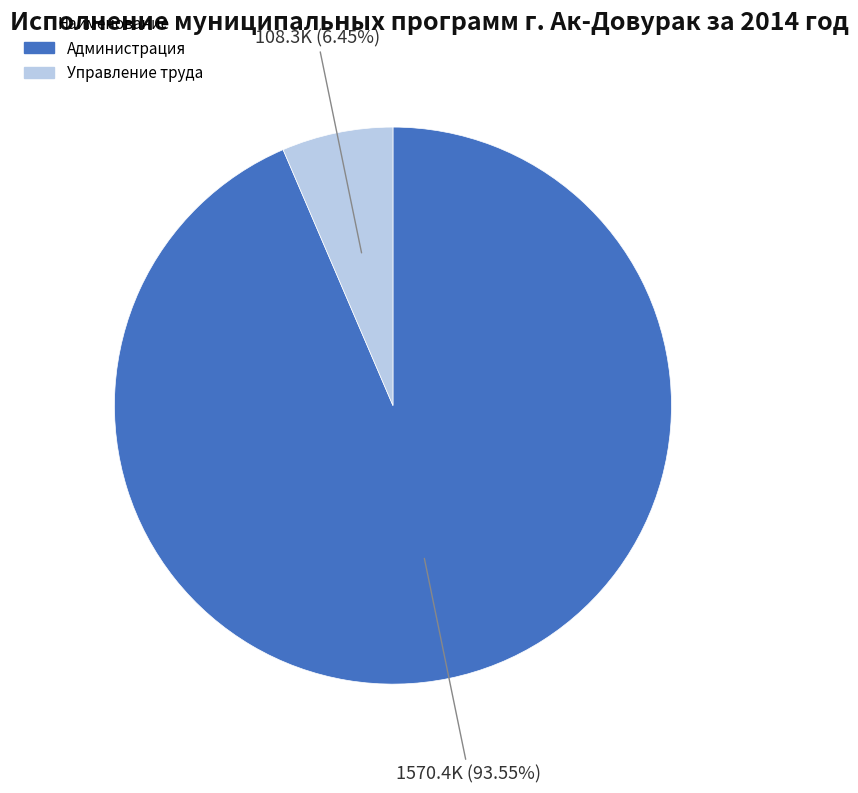

How many segments does this pie chart have?

2